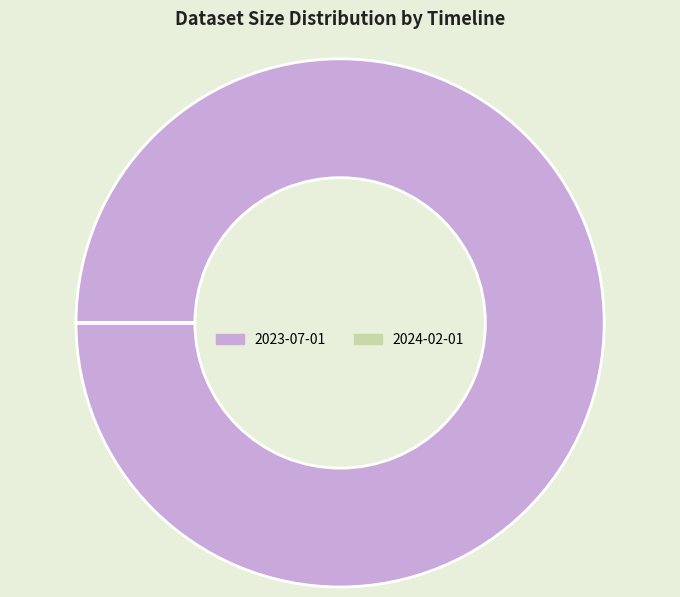

Does any single category account for the majority?

Yes